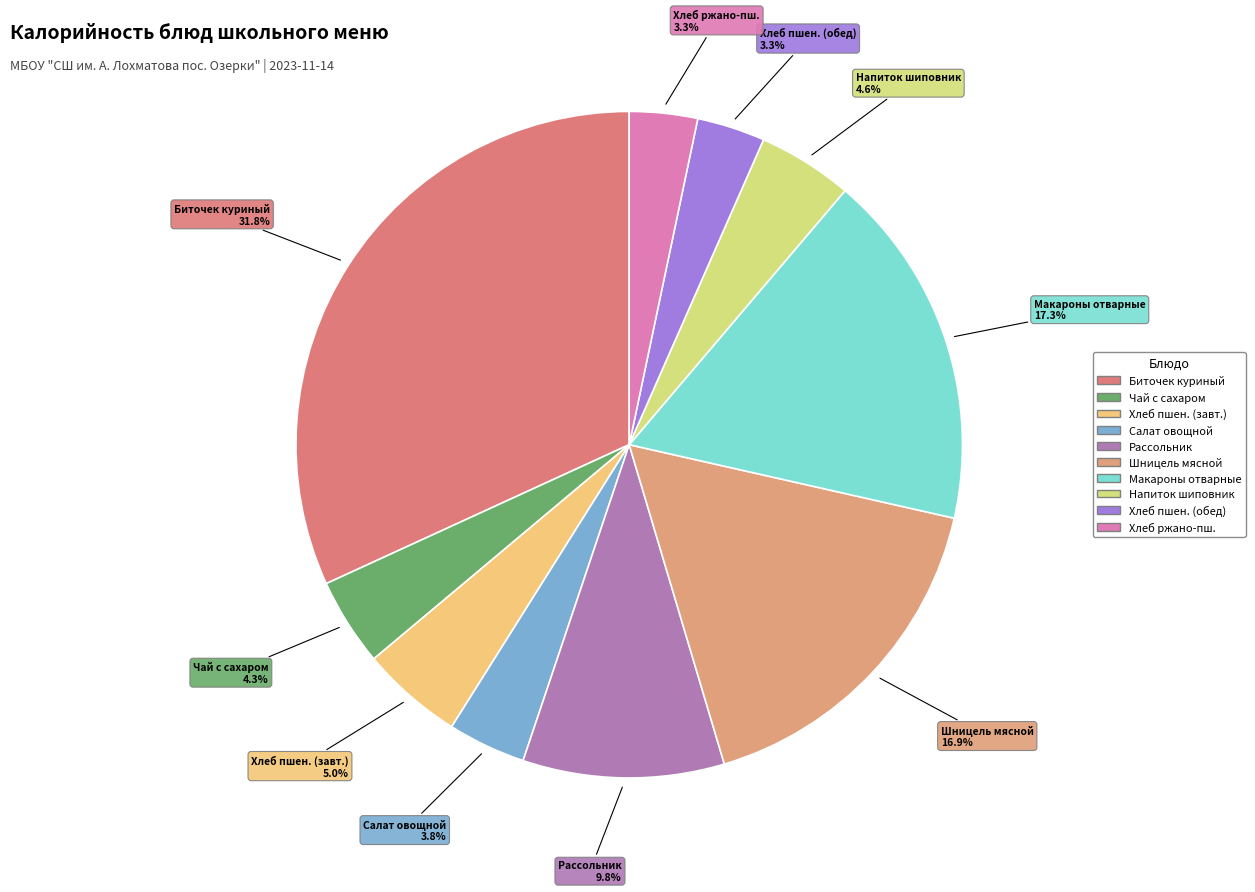

Which slice is the smallest?

Хлеб пшеничный (обед)